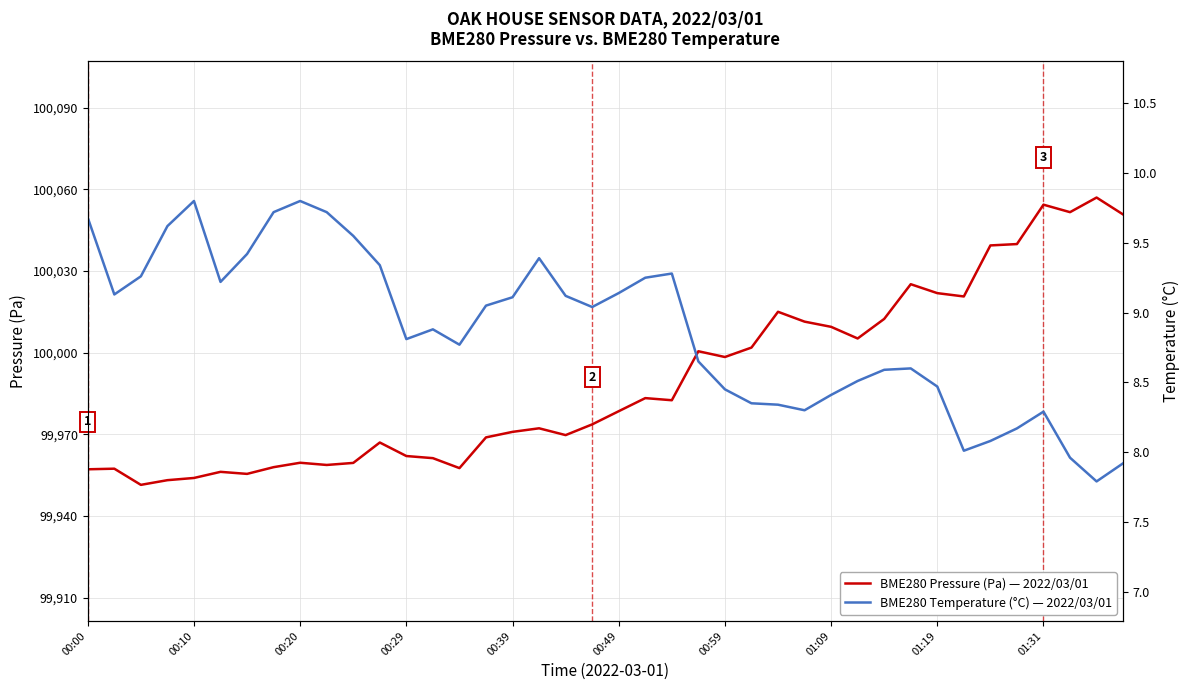

Reading right to left, extract all data points from this chart.

BME280_pressure: 100050.8	100057.0	100051.6	100054.4	100039.9	100039.4	100020.7	100021.9	100025.2	100012.4	100005.2	100009.5	100011.4	100015.0	100001.9	99998.4	100000.5	99982.5	99983.3	99978.5	99973.7	99969.7	99972.2	99970.9	99968.9	99957.6	99961.2	99962.0	99967.0	99959.5	99958.8	99959.6	99957.9	99955.5	99956.2	99954.0	99953.2	99951.4	99957.4	99957.2
BME280_temperature: 7.9	7.8	8.0	8.3	8.2	8.1	8.0	8.5	8.6	8.6	8.5	8.4	8.3	8.3	8.3	8.4	8.7	9.3	9.2	9.1	9.0	9.1	9.4	9.1	9.1	8.8	8.9	8.8	9.3	9.6	9.7	9.8	9.7	9.4	9.2	9.8	9.6	9.3	9.1	9.7